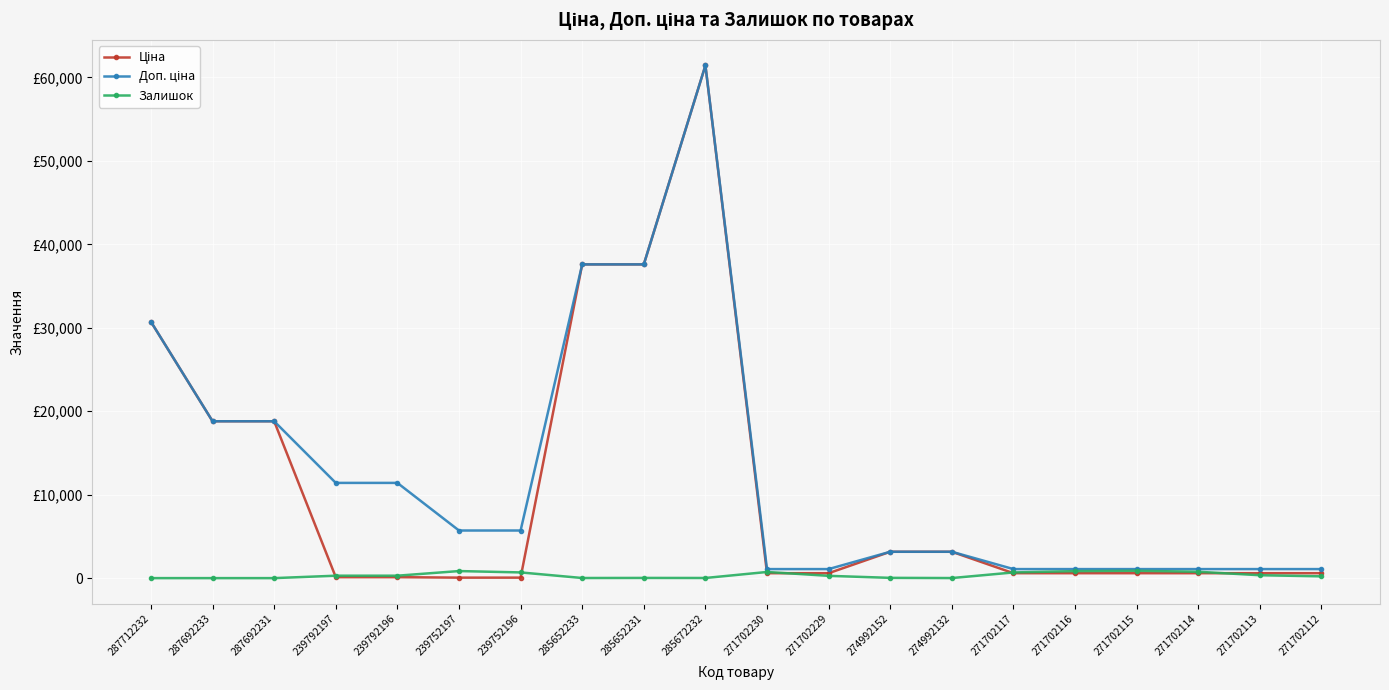

What is the greatest value displayed?

61434.3